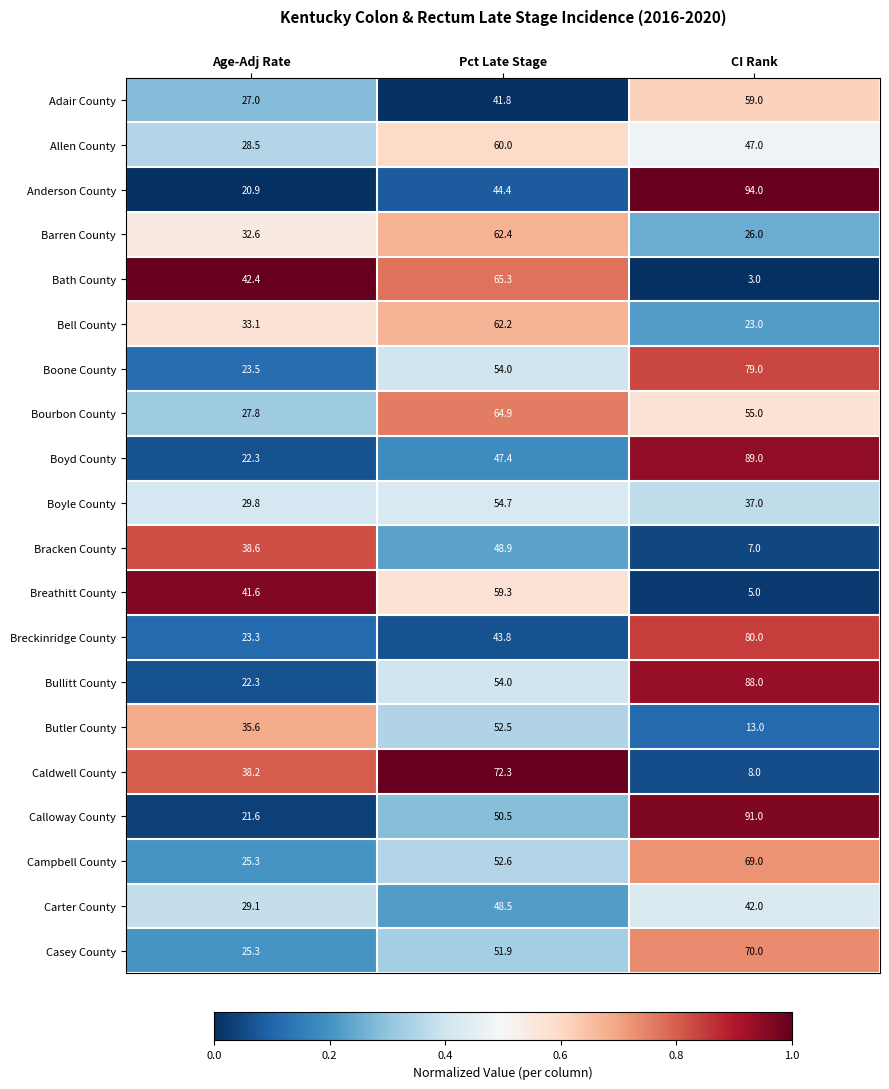

The value of Bell County at Age-Adj Rate is 33.1. True or false?

True